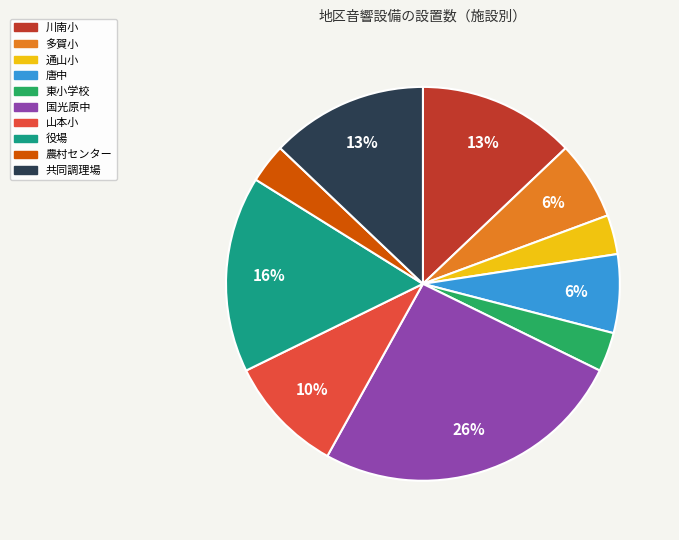

To the nearest percent, what is the average slice percentage?

10%